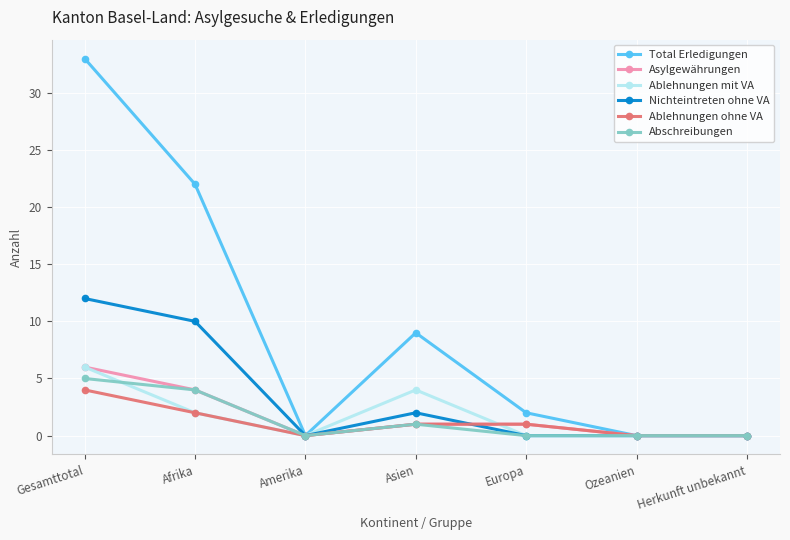

The value of Nichteintreten ohne VA at Gesamttotal is 21. True or false?

False